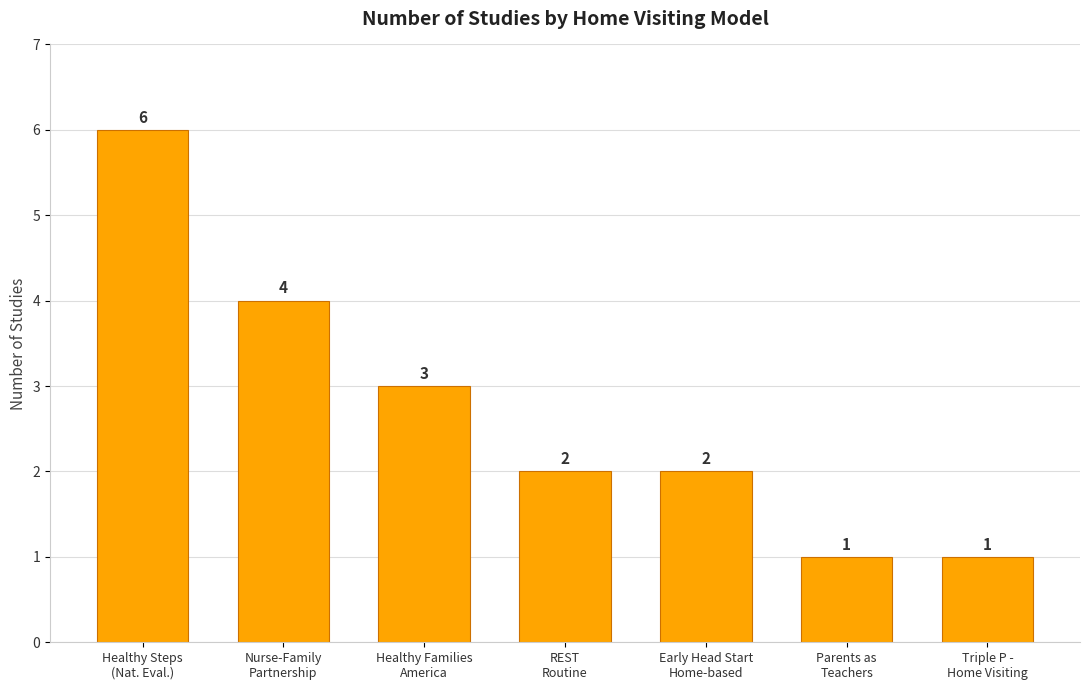

What is the sum of all values?

19